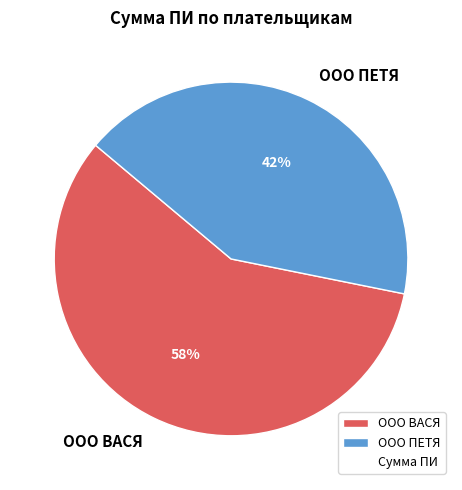

Which slice is the smallest?

ООО ПЕТЯ